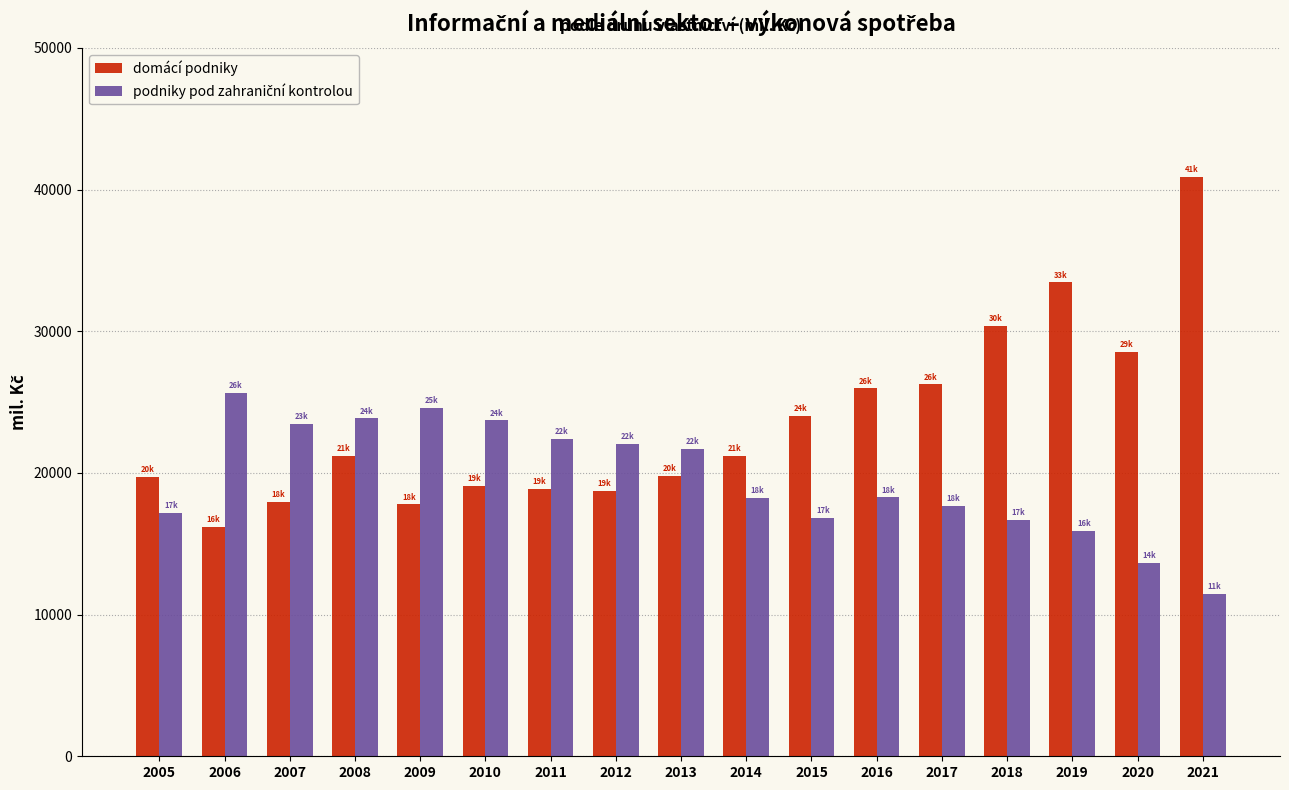

Which series has the largest total across all categories?

domácí podniky